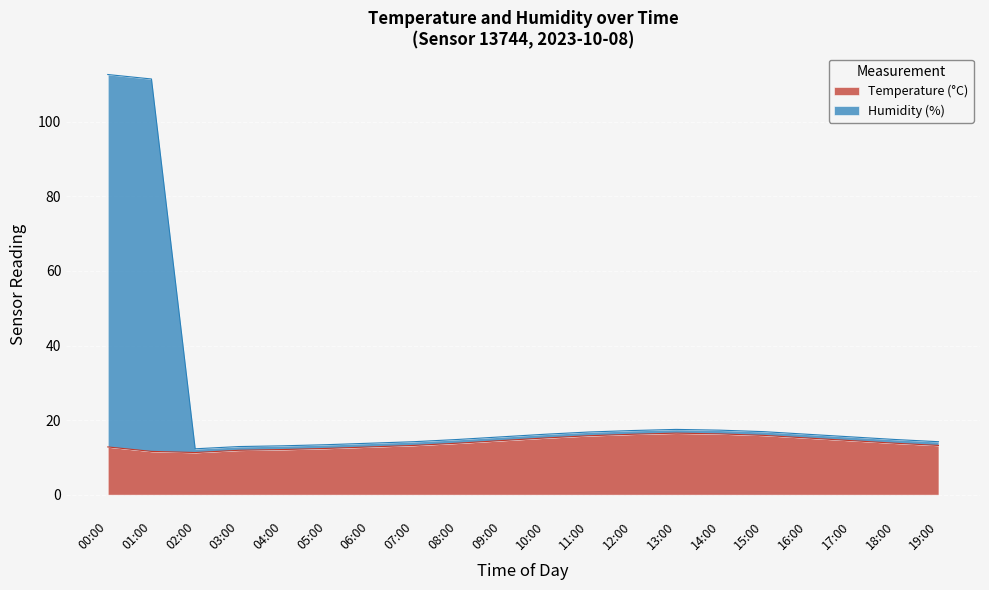

At which category does the chart reach its peak across all series?

00:00